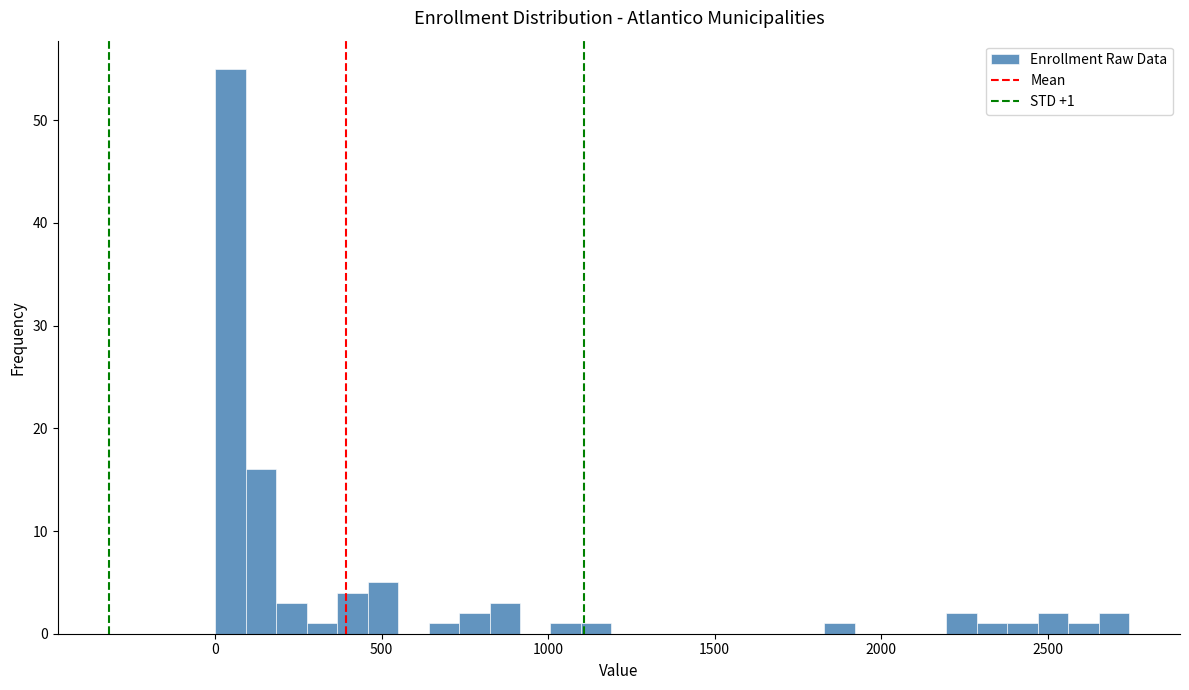

Read against the x-axis, roughly where is the centre of the tallest bar?

50